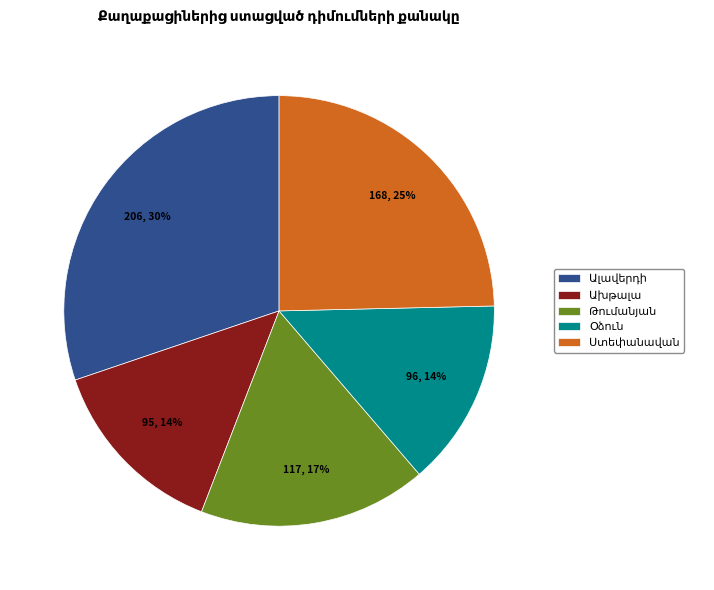

To the nearest percent, what is the difference between the largest and smallest slice percentages?

16%